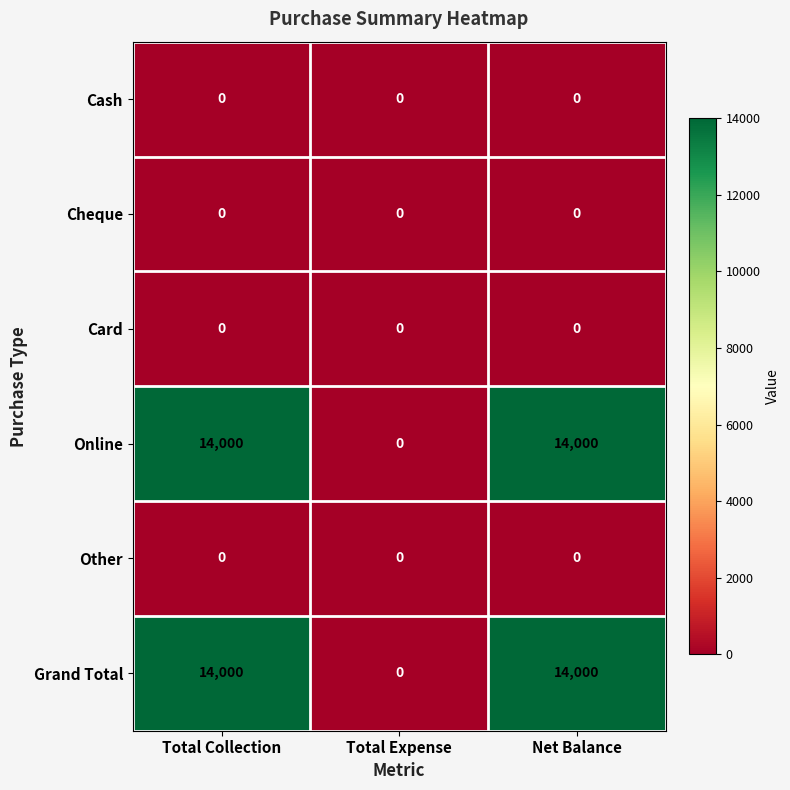

What is the total value across all series at Total Collection?

28000